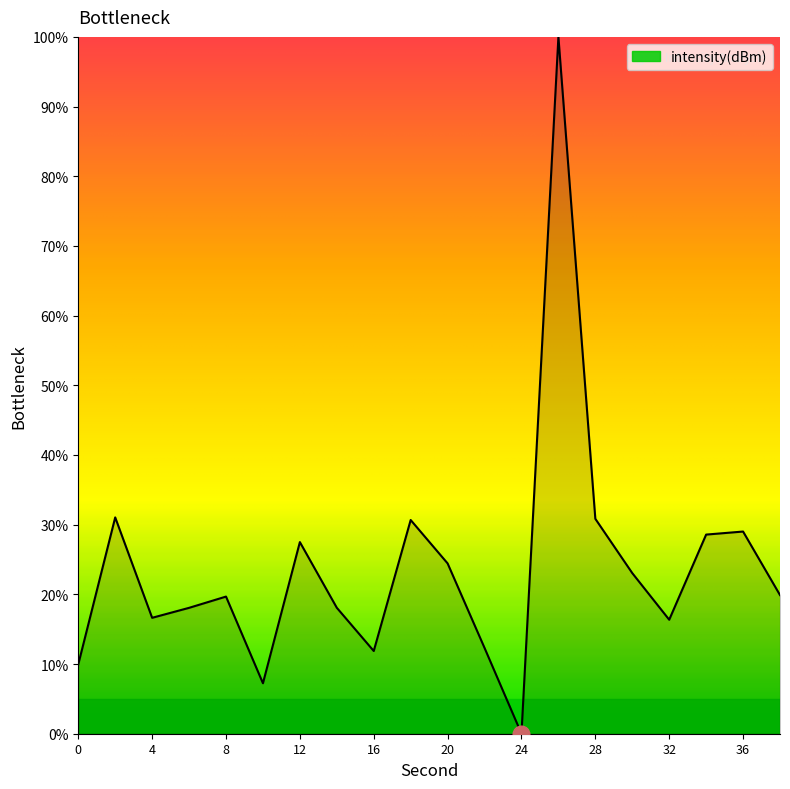

What is the difference between the maximum and minimum values?

100.0